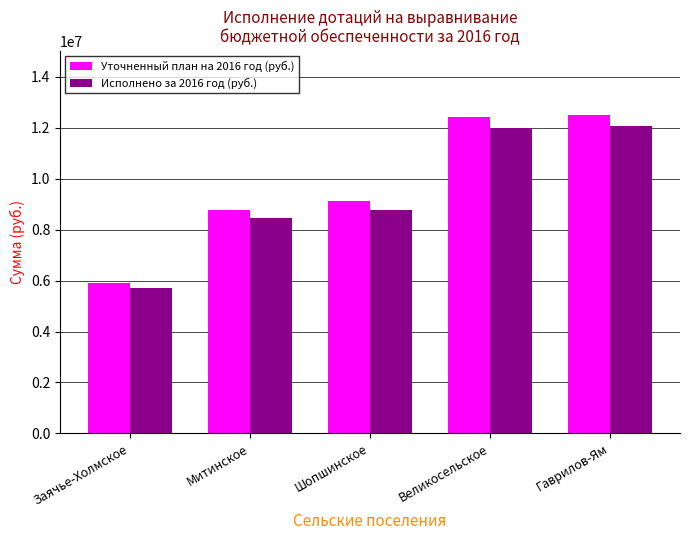

What is the value of the Исполнено за 2016 год (руб.) bar at the 4th from the left?

11982250